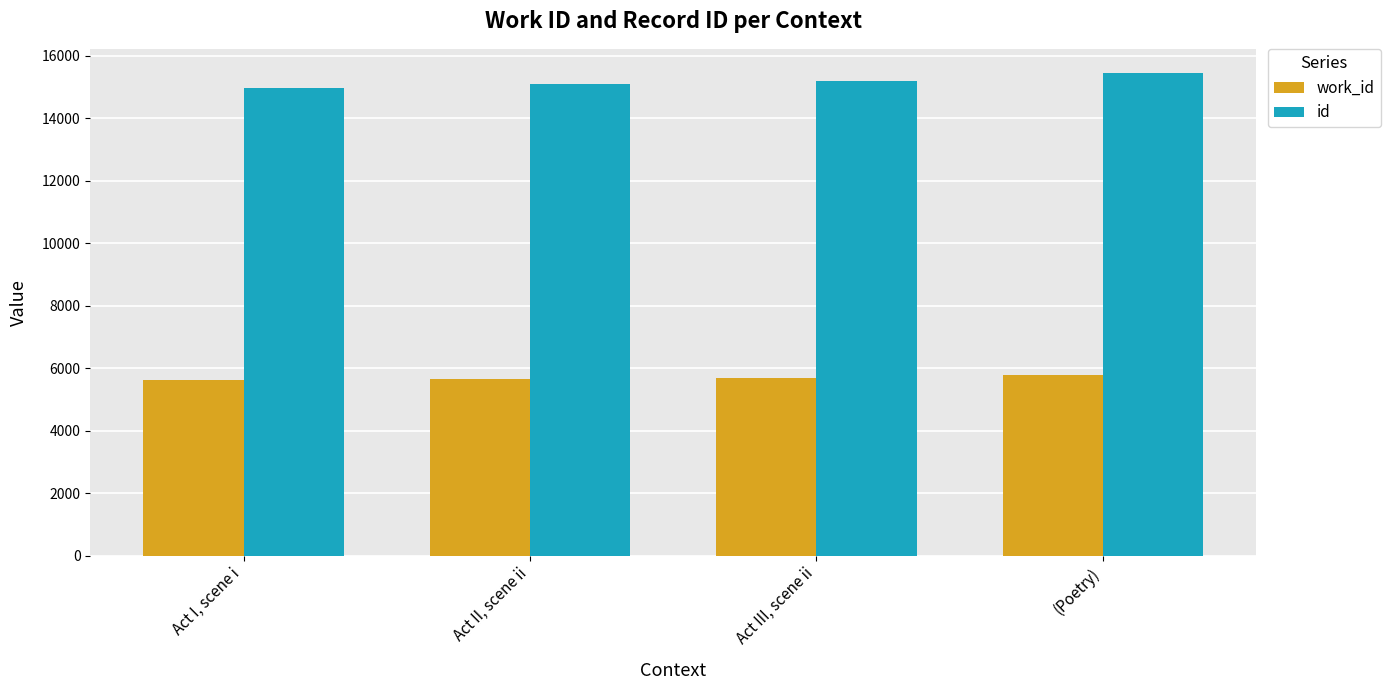

What are all the series names shown in the legend?

work_id, id